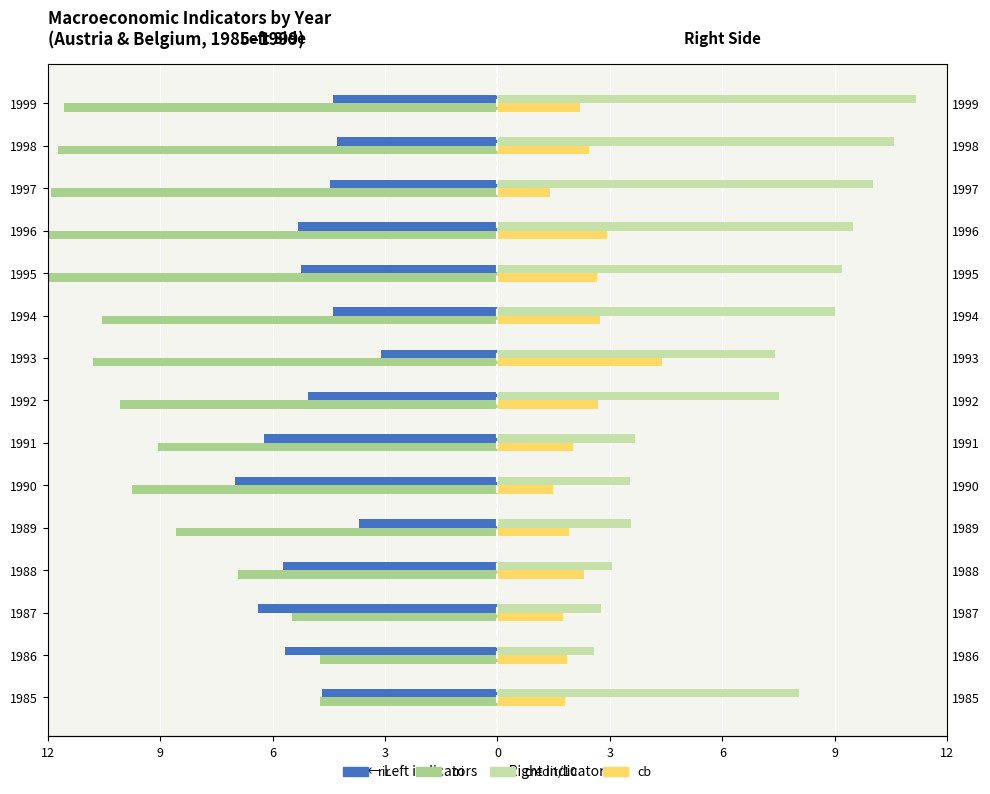

What is the average value of the rir series?

-5.0